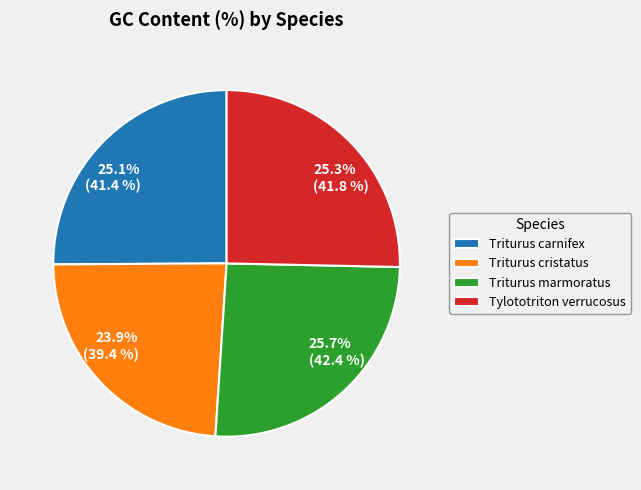

Which has a higher value, Triturus cristatus or Tylototriton verrucosus?

Tylototriton verrucosus